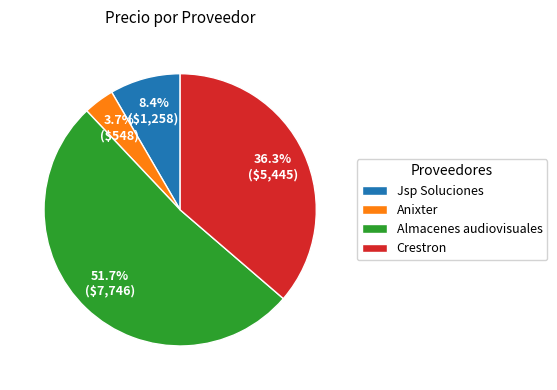

Approximately how many times larger is the value at Jsp Soluciones compared to Almacenes audiovisuales?

0.2